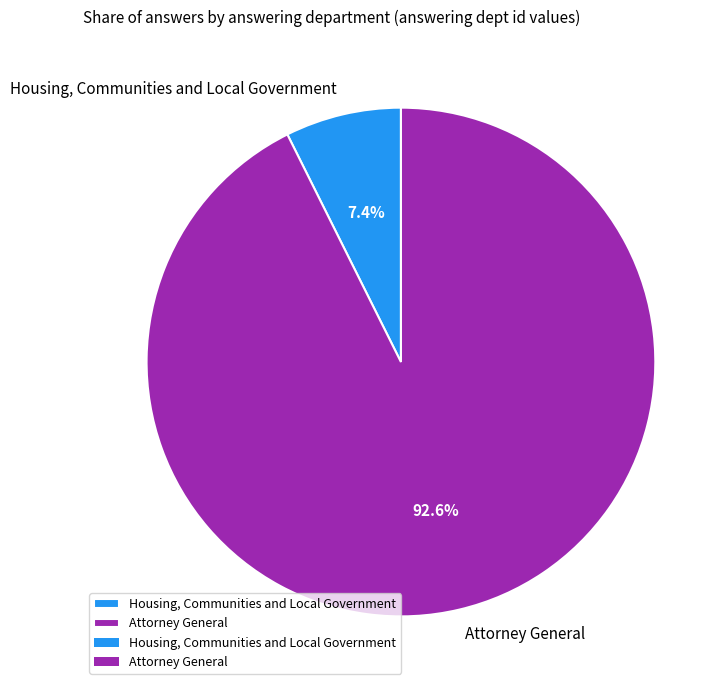

To the nearest percent, what is the difference between the Housing, Communities and Local Government and Attorney General slice percentages?

85%